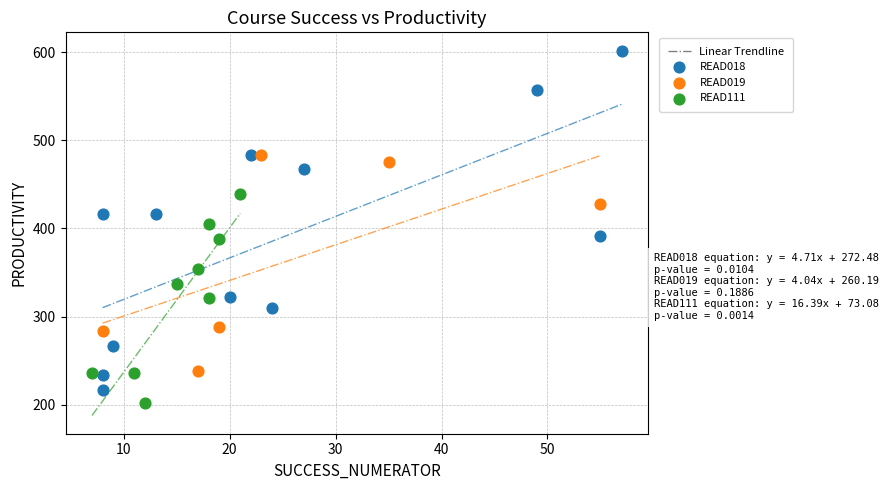

Which series has the widest spread of Y values?

READ018